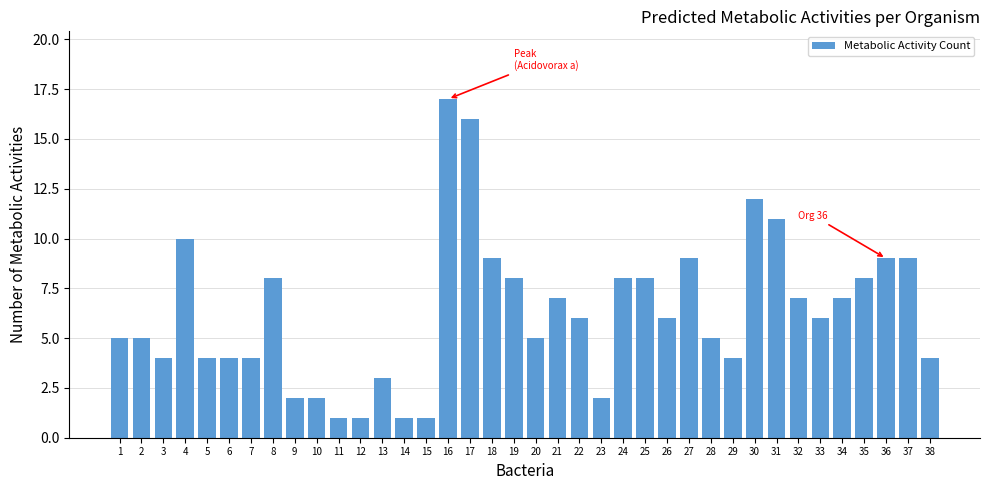

Is it true that the value at 22 is 3?

False